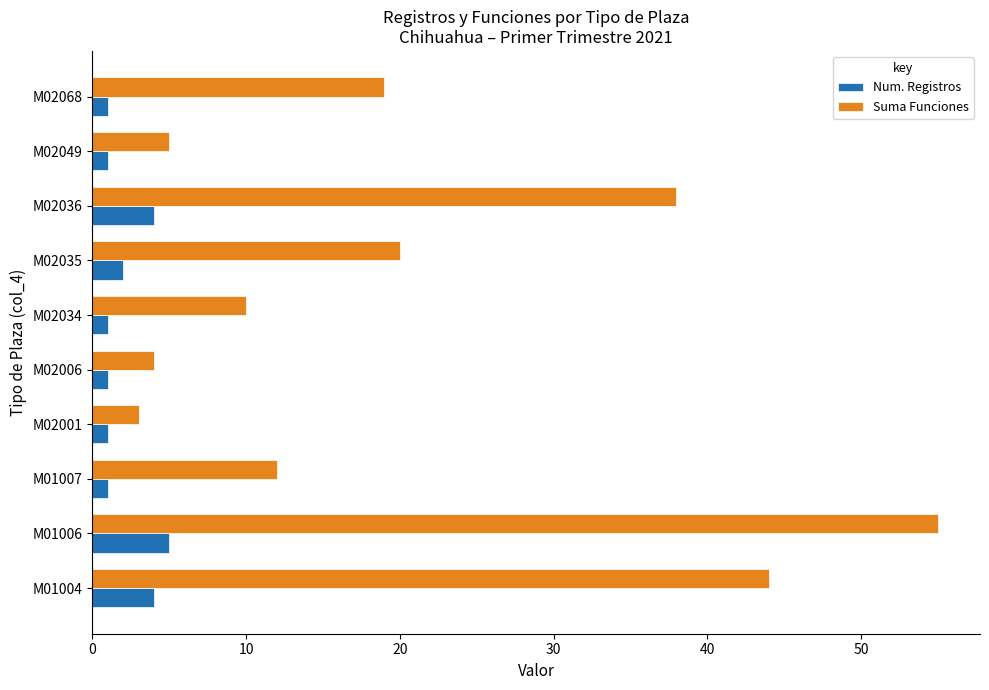

Which series has the largest total across all categories?

Suma Funciones